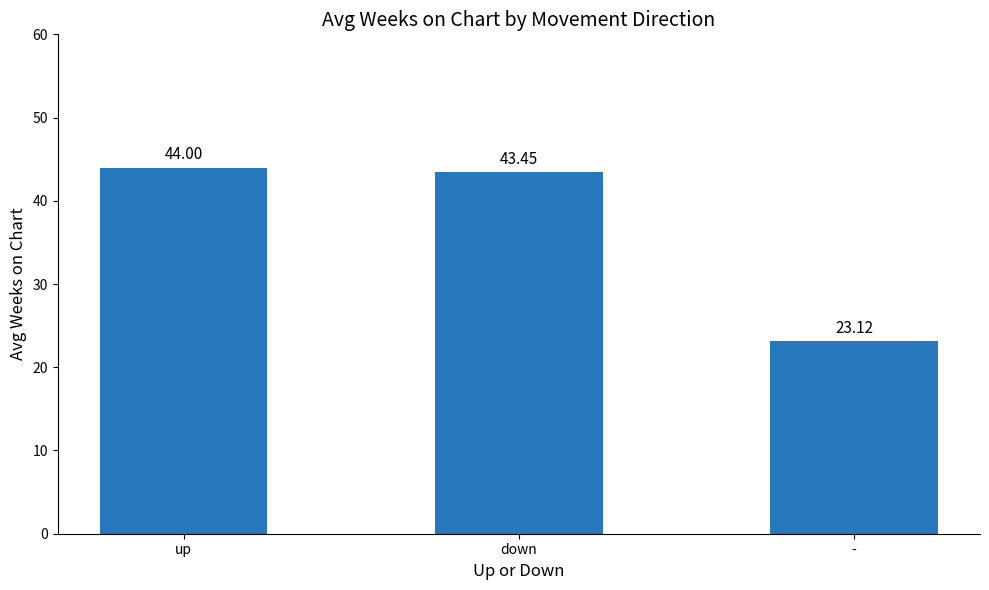

Where is the data nearest to the value 33?

-